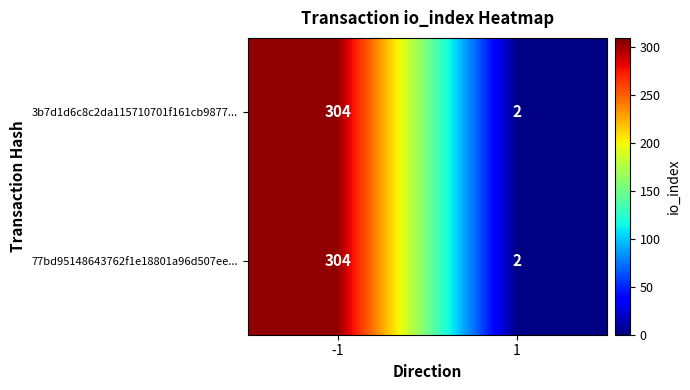

Which label corresponds to the smallest value in the chart?

1